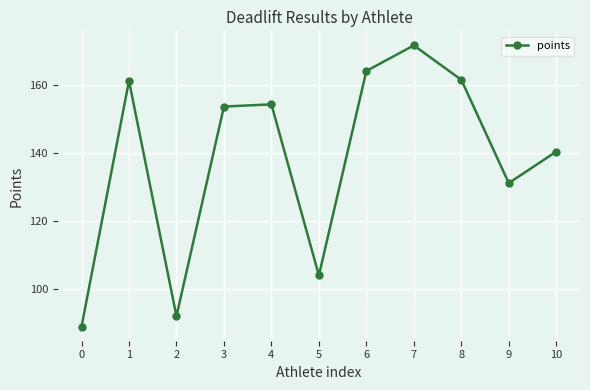

Where is the first local minimum?

2